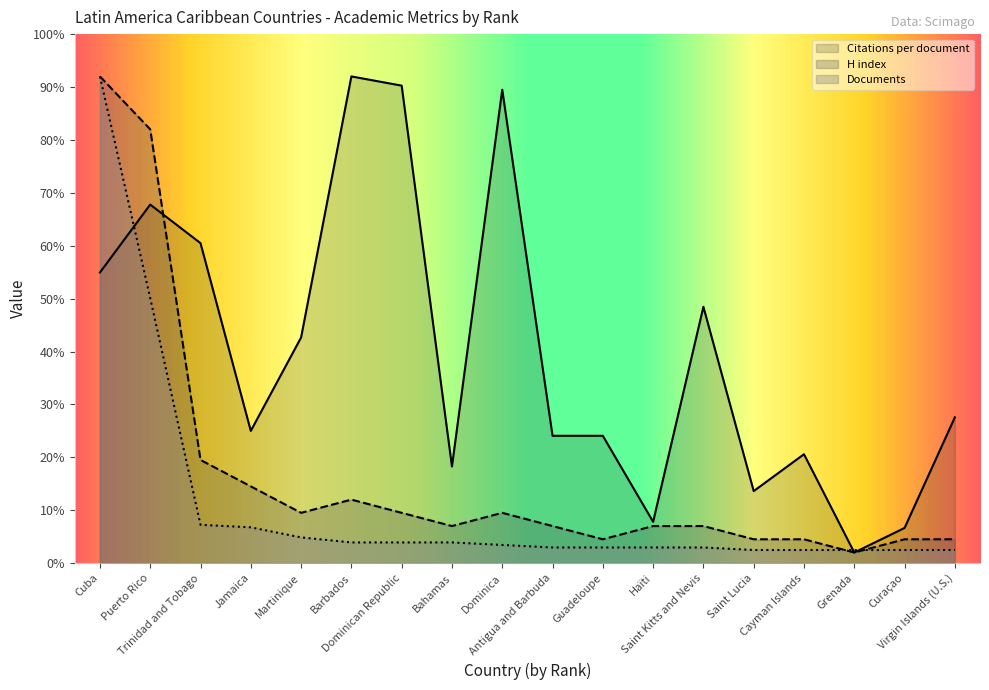

Rank the series at Guadeloupe from lowest to highest value.

Documents, H index, Citations per document